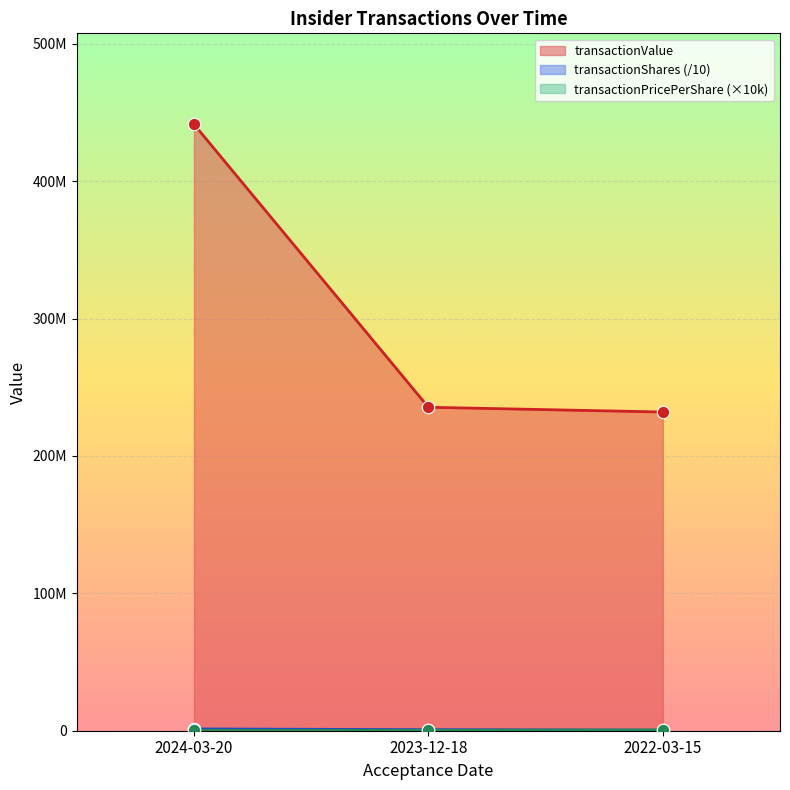

Which series has the widest spread of Y values?

transactionValue